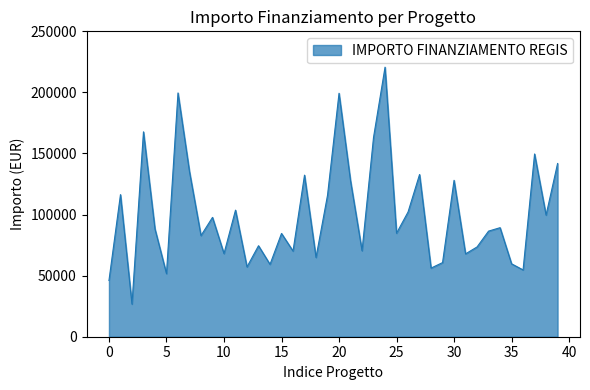

What is the minimum value shown in the chart?

26730.0